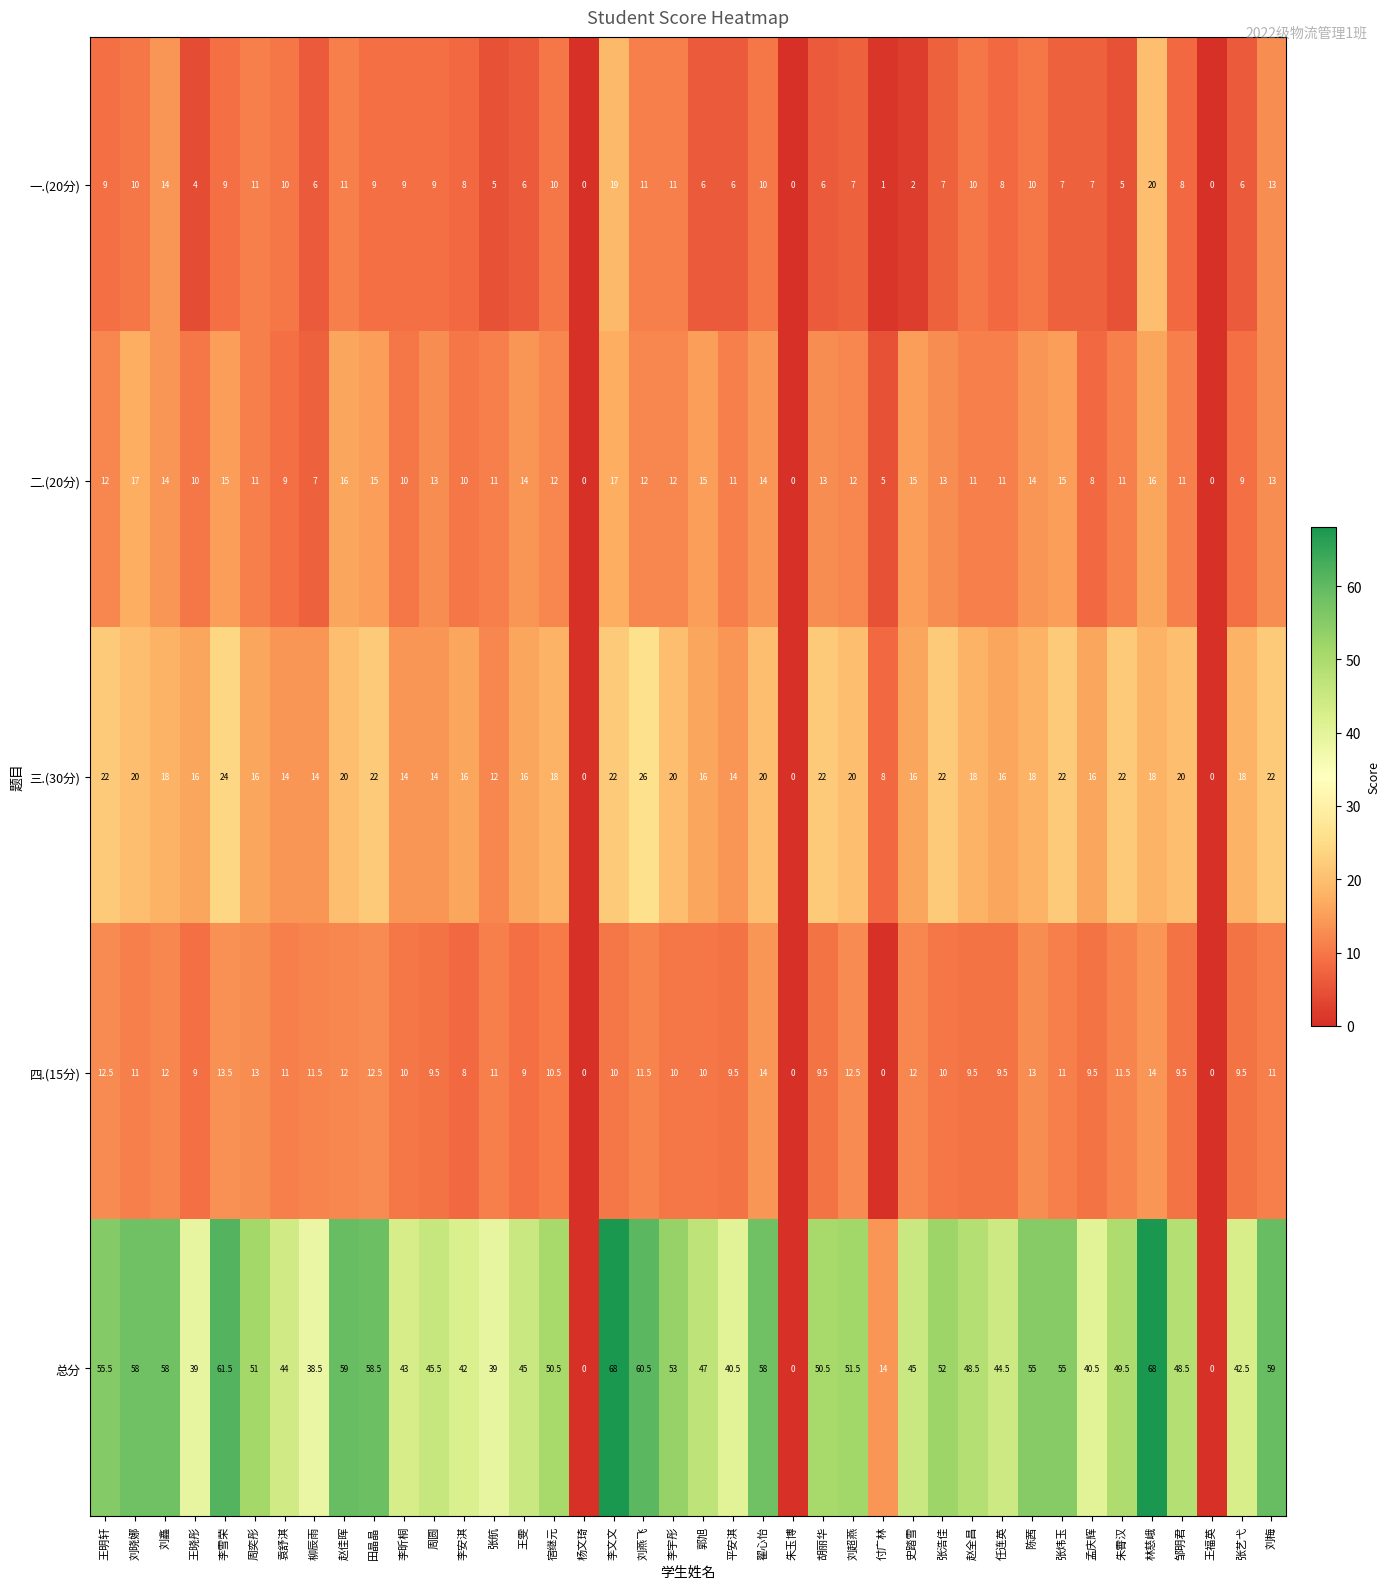

Is it true that 三.(30分) equals 8.0 at 付广林?

True